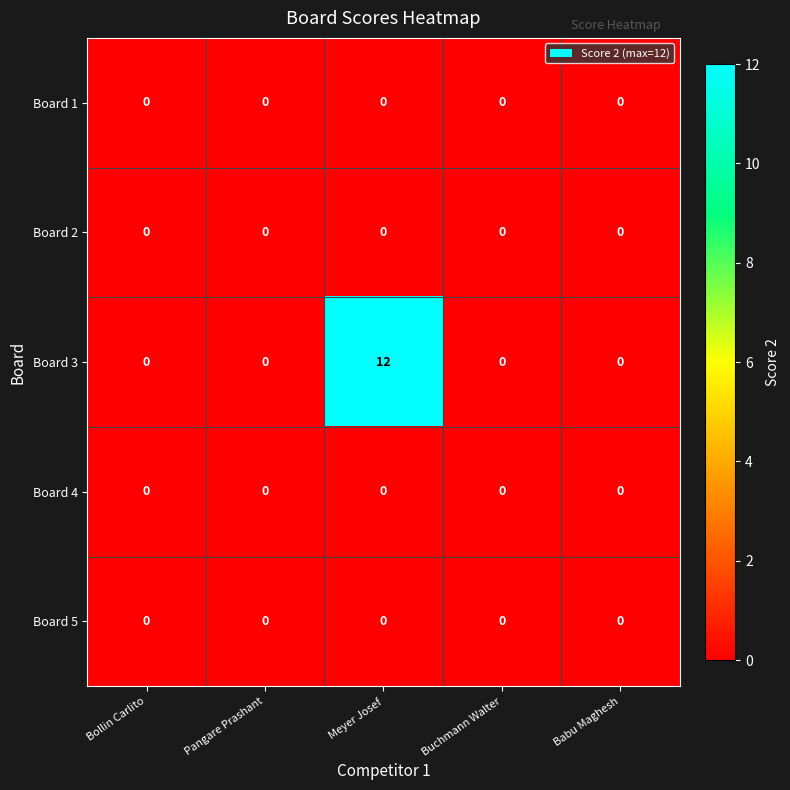

What is the difference between the maximum and minimum values in the Board 3 series?

12